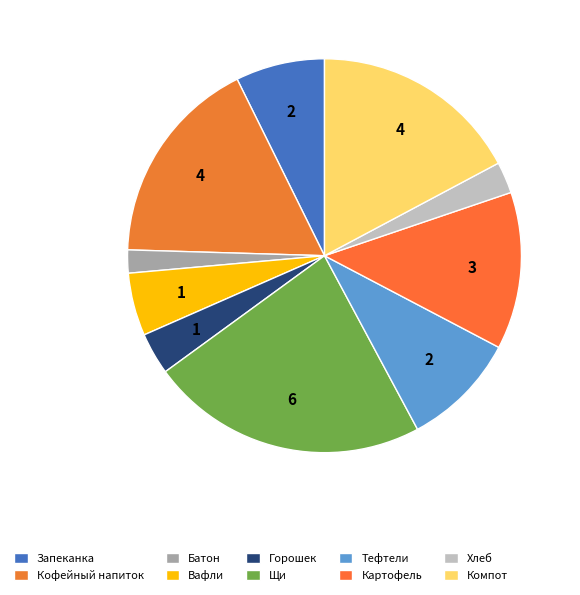

Rank the categories by value from lowest to highest.

Батон, Хлеб "Целебный", Зелёный горошек, Вафли, Запеканка из творога с джемом, Тефтели мясные в соусе, Картофель тушёный, Кофейный напиток, Компот из свежих яблок, Щи из свежей капусты с курицей